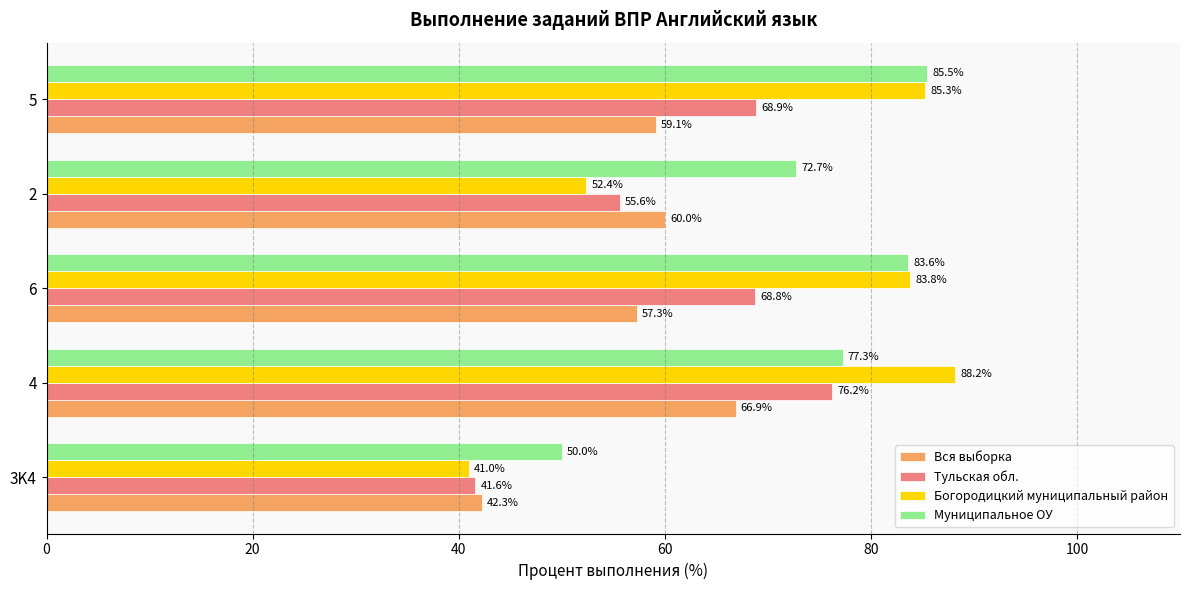

Which series has the largest range (max minus min)?

Богородицкий муниципальный район